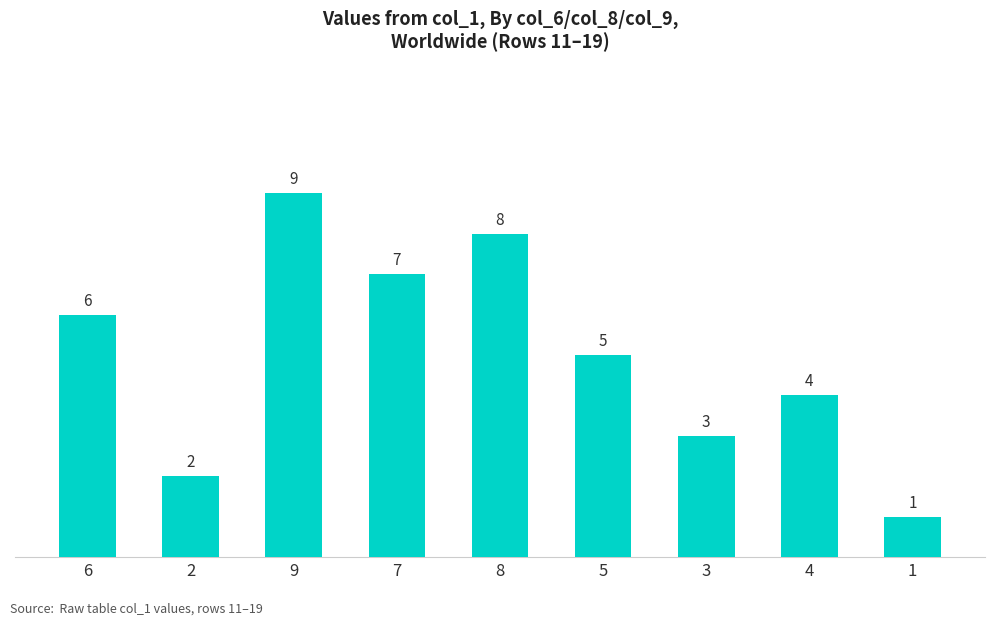

The chart shows a value of 5 at 3. True or false?

False